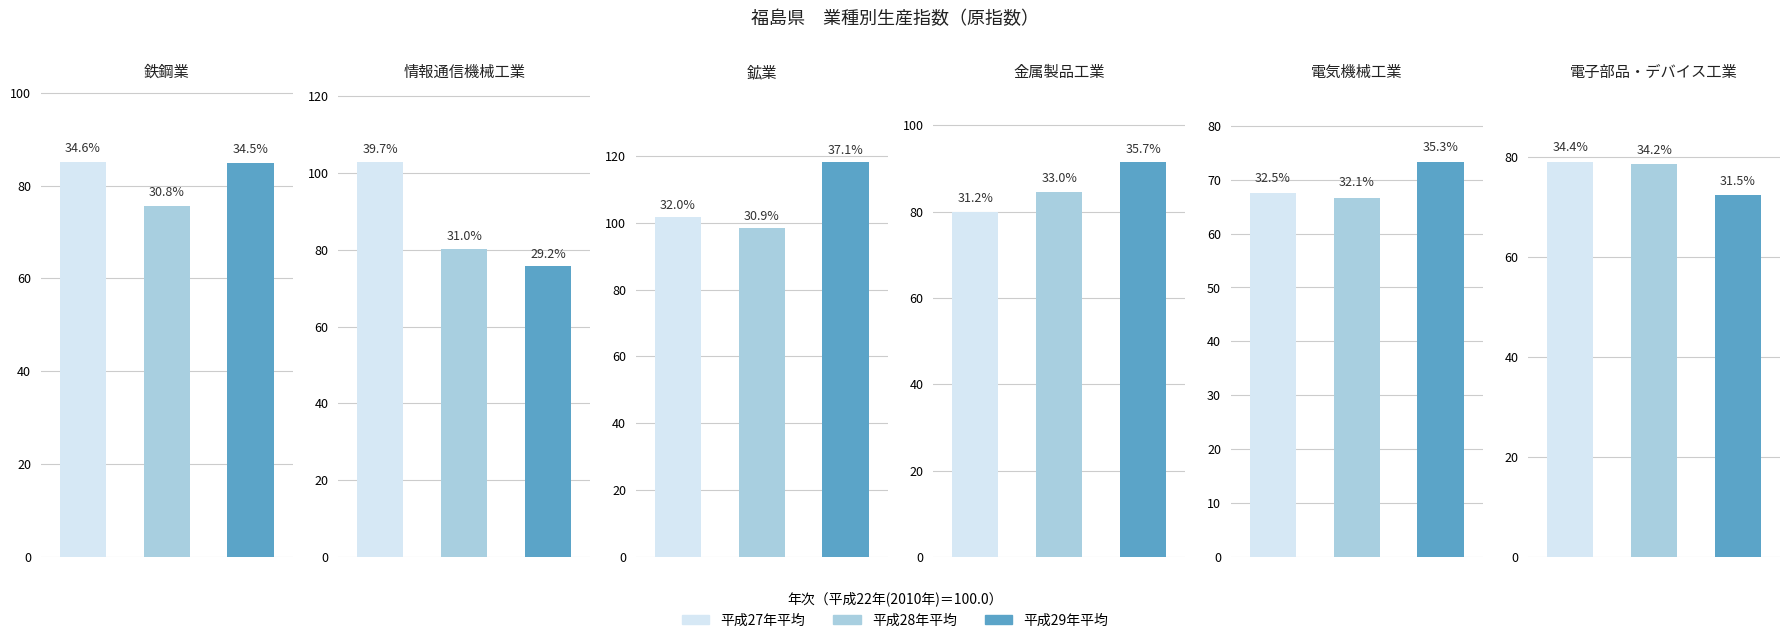

What is the difference between the 鉄鋼業 values at 平成27年平均 and 平成28年平均?

9.4